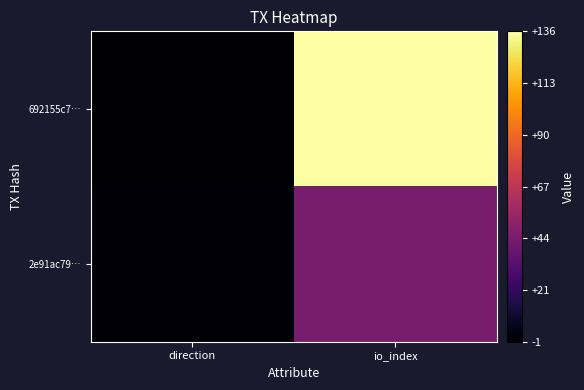

Reading left to right, transcribe all the data shown in this chart.

692155c7…: direction=-1	io_index=136
2e91ac79…: direction=1	io_index=45